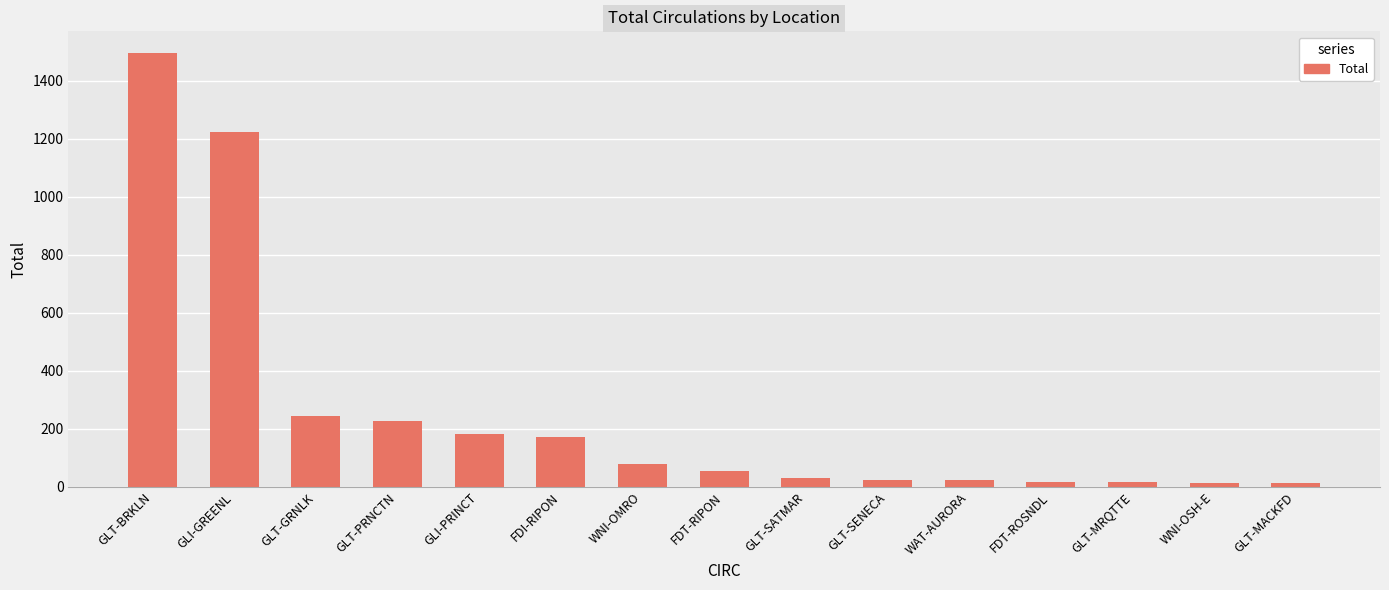

Count the number of data series in this chart.

1